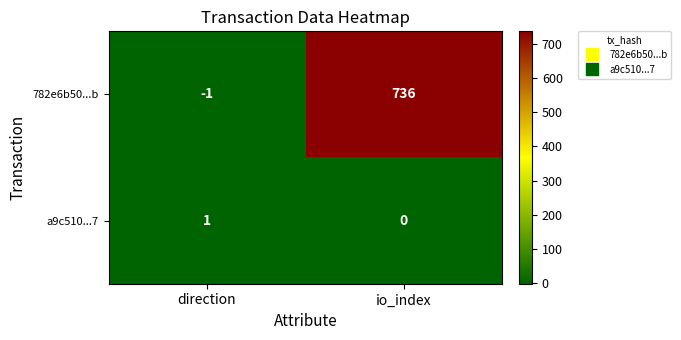

What is the smallest value displayed?

-1